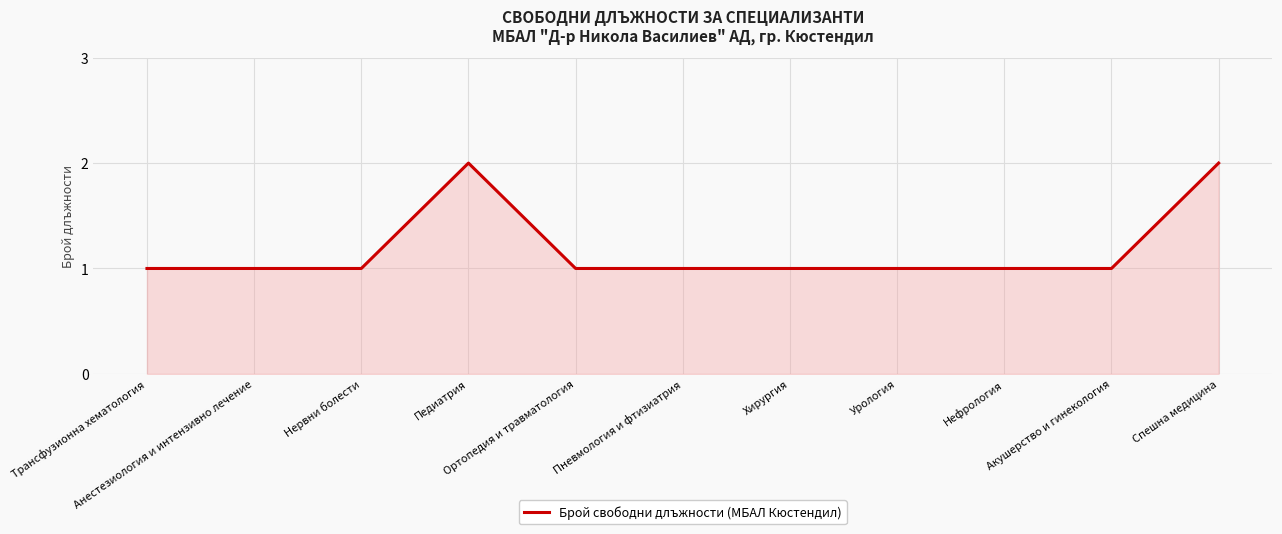

Is this an area chart (filled region under the line)?

Yes